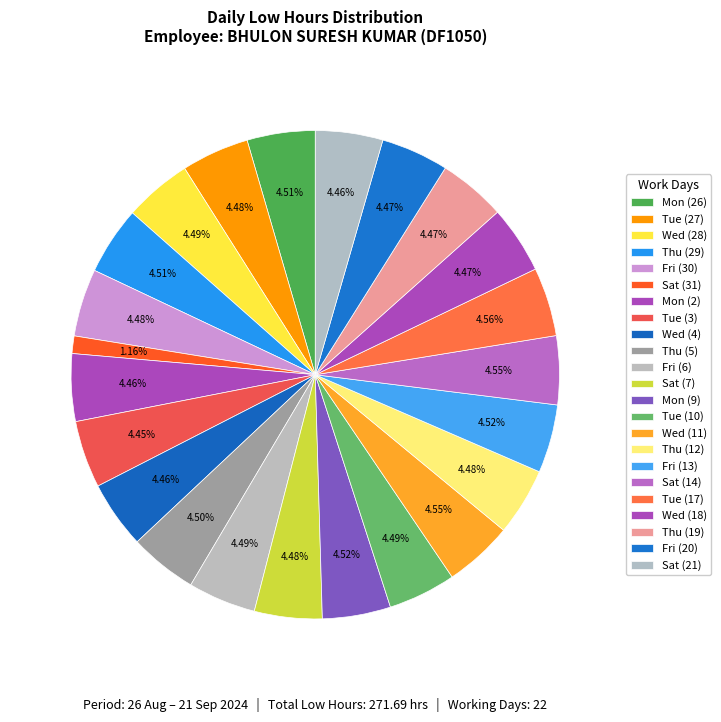

How many slices are in this pie chart?

23